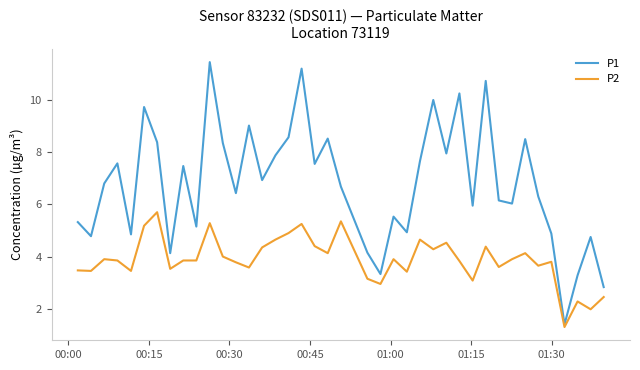

Which series has the largest range (max minus min)?

P1